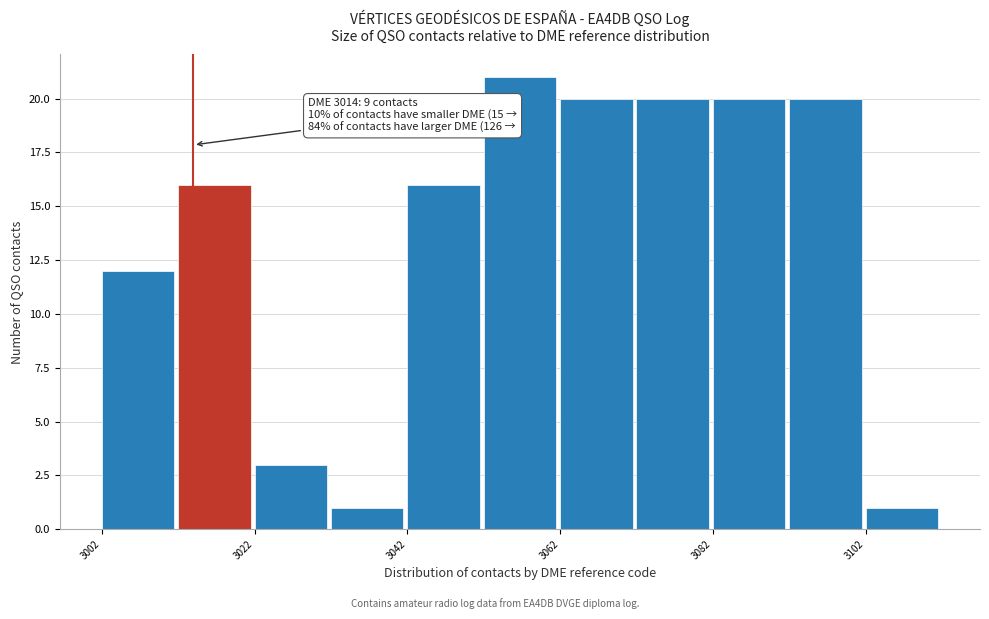

Over which range of the x-axis is the bar tallest?

3052 to 3062